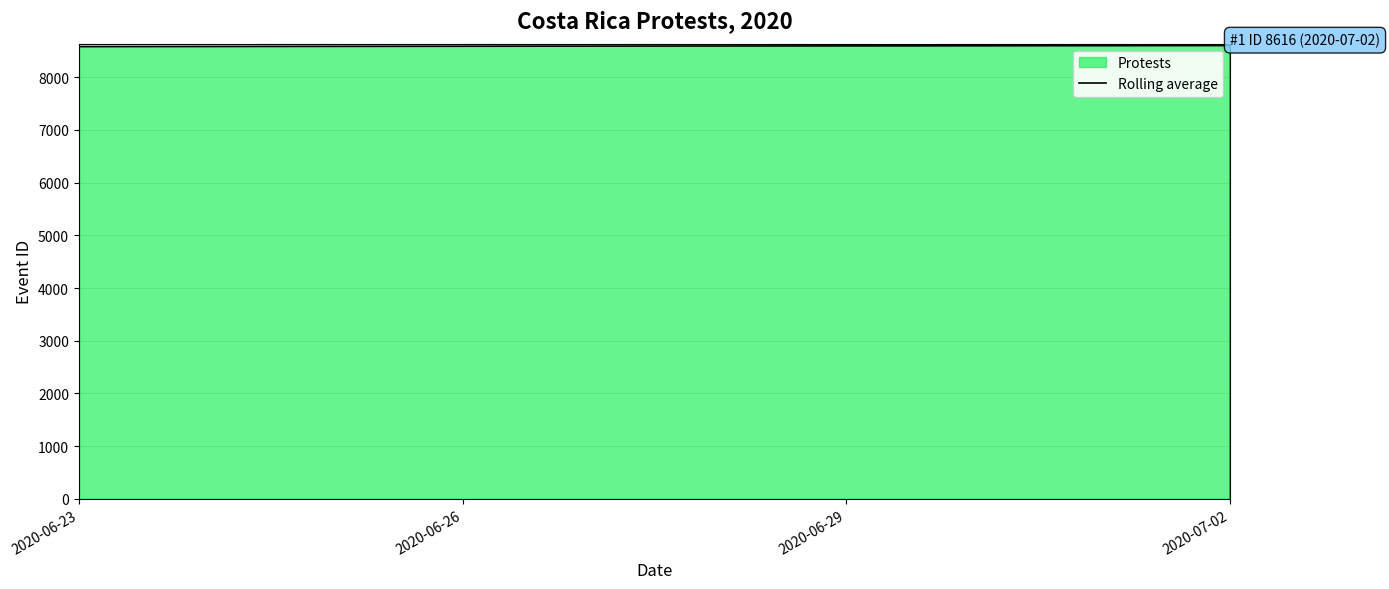

What is the minimum value shown in the chart?

8578